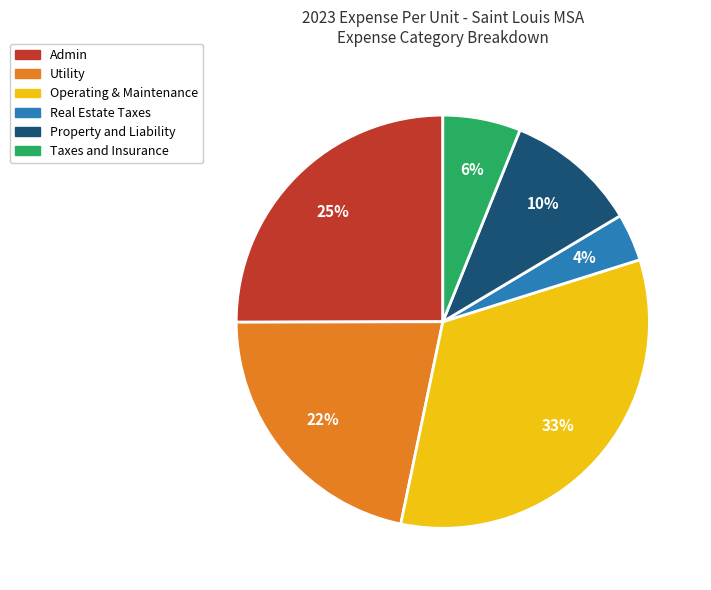

To the nearest percent, what is the average slice percentage?

17%